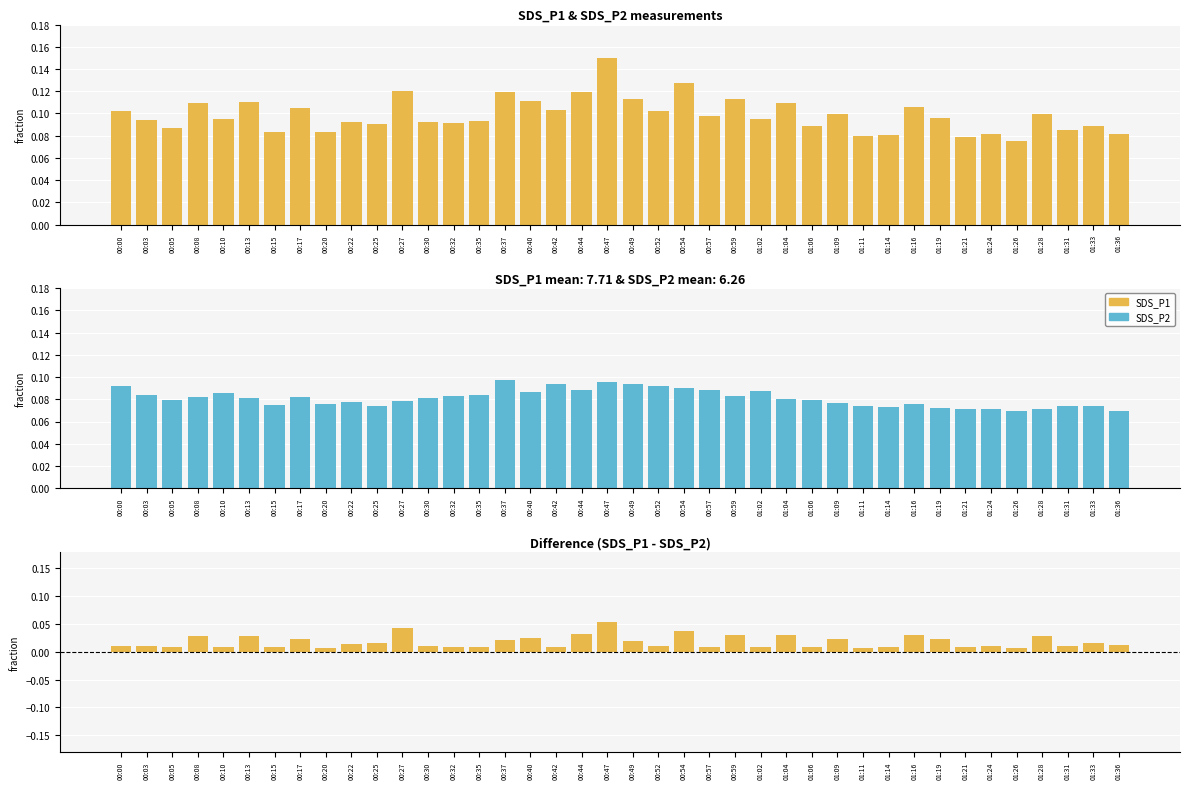

List the series in order of their peak value, highest first.

SDS_P1, SDS_P2, SDS_P1 - SDS_P2